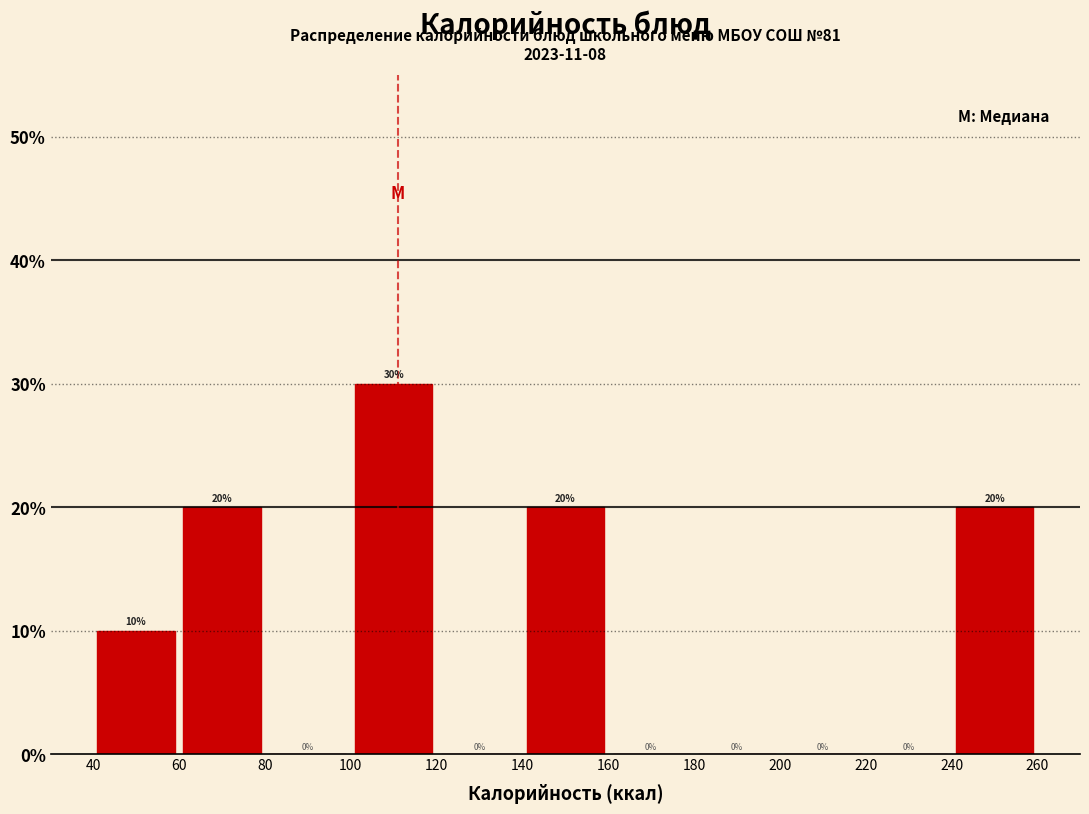

Reading left to right, transcribe this chart: for each bar, give the range it covers on the x-axis and its height.

40 to 60: 10
60 to 80: 20
80 to 100: 0
100 to 120: 30
120 to 140: 0
140 to 160: 20
160 to 180: 0
180 to 200: 0
200 to 220: 0
220 to 240: 0
240 to 260: 20